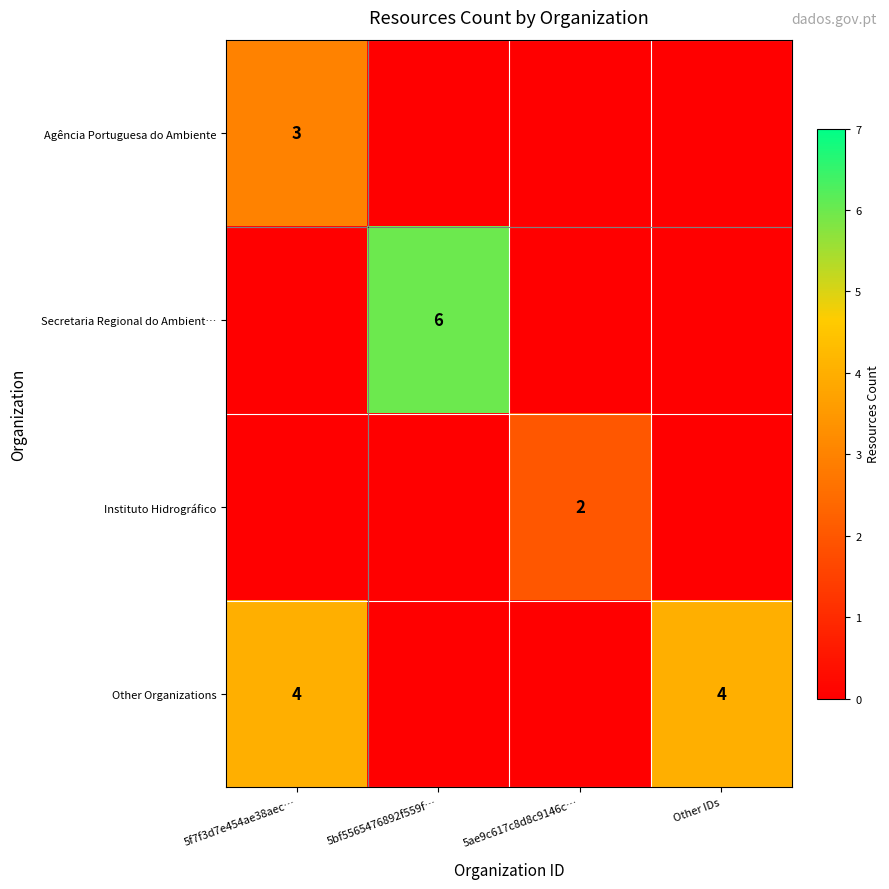

Is it true that Other Organizations equals 2 at Other IDs?

False